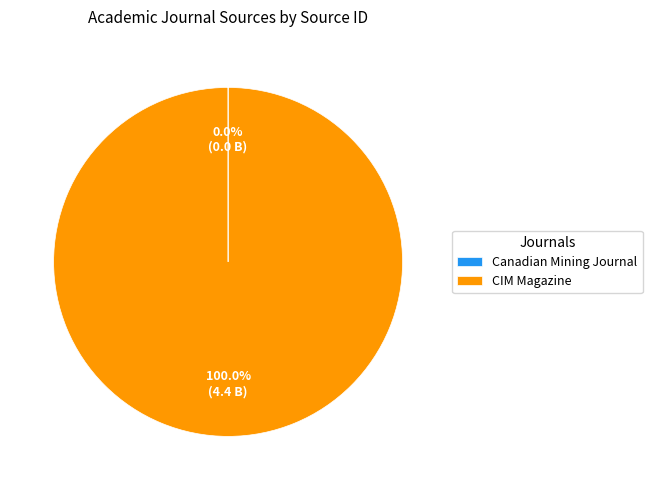

What is the largest slice in the pie chart?

CIM Magazine